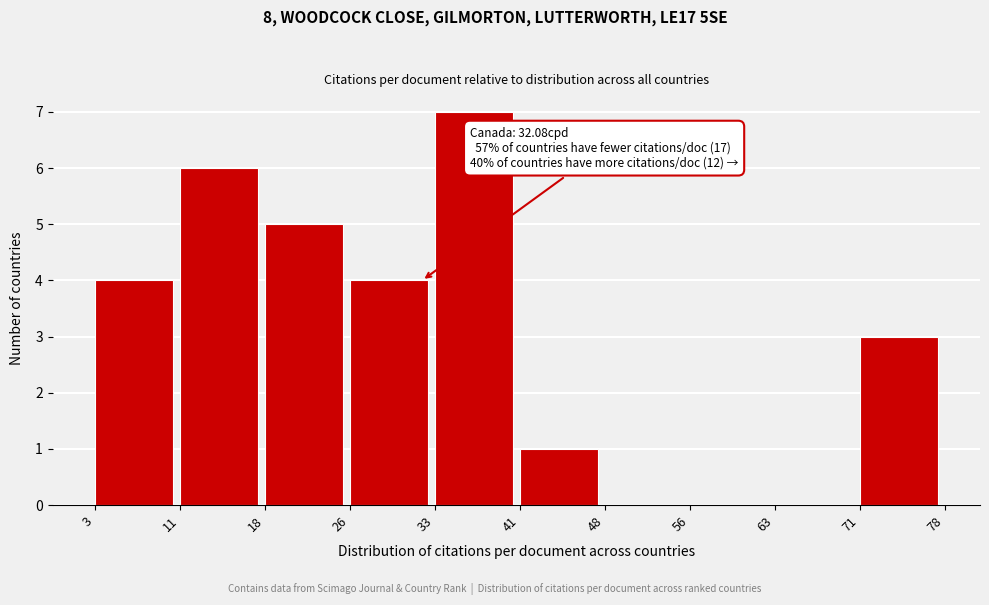

Which range on the x-axis has the tallest bar?

33 to 41